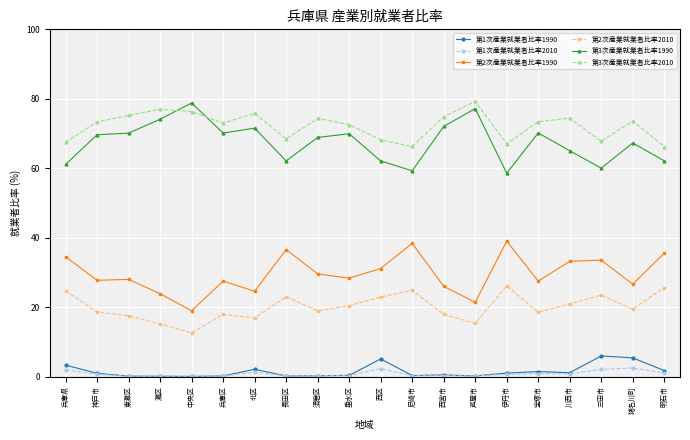

The 第3次産業就業者比率1990 series shows 52.9 at 芦屋市. True or false?

False